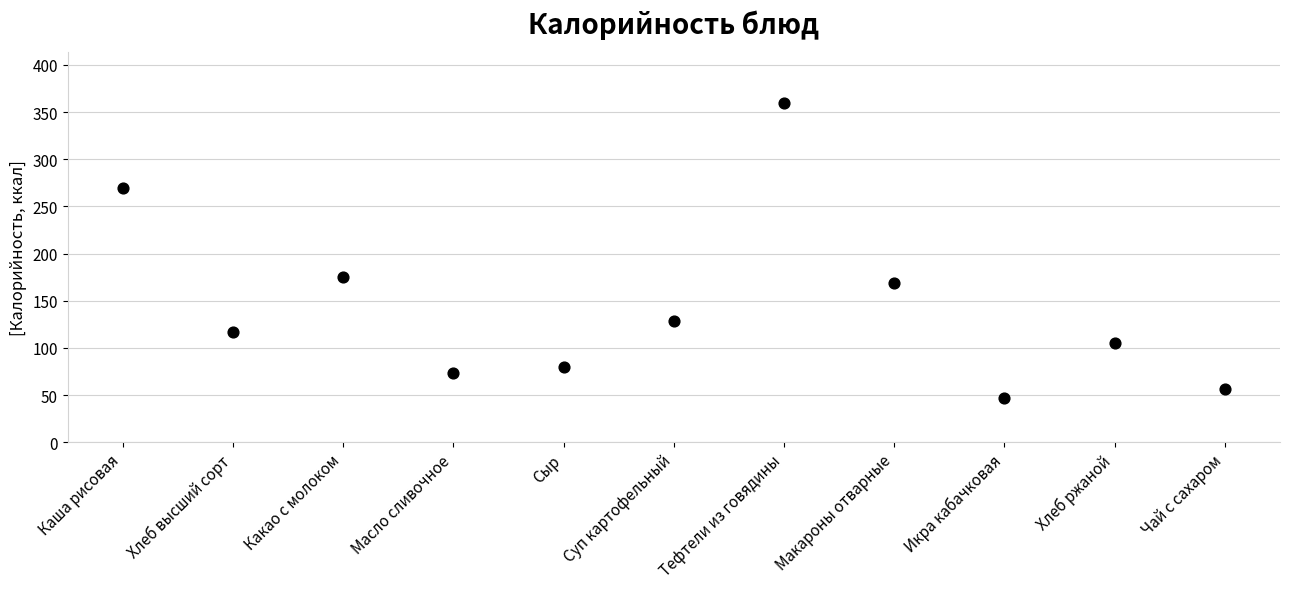

What is the average Y value?

143.5